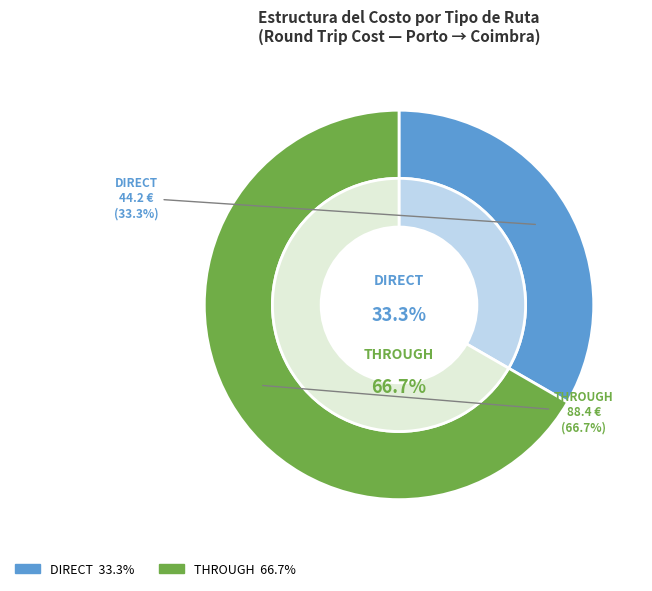

To the nearest percent, what is the difference between the largest and smallest slice percentages?

33%